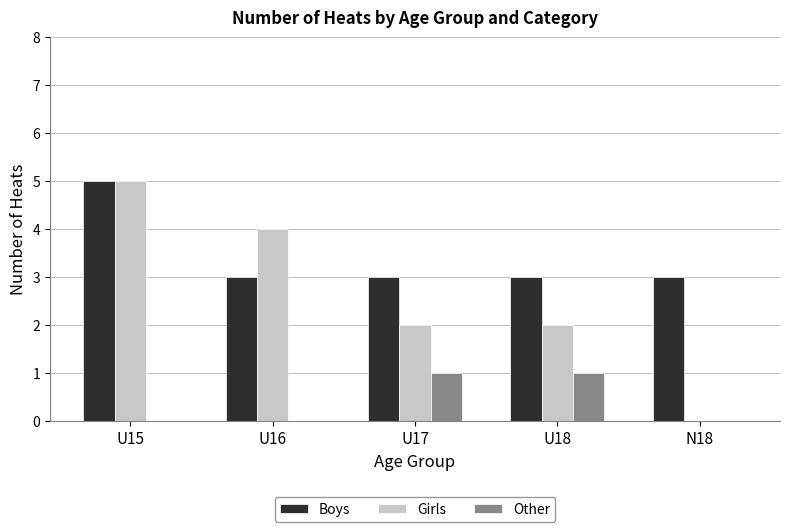

Count the Boys values in the range 3 to 4.

4